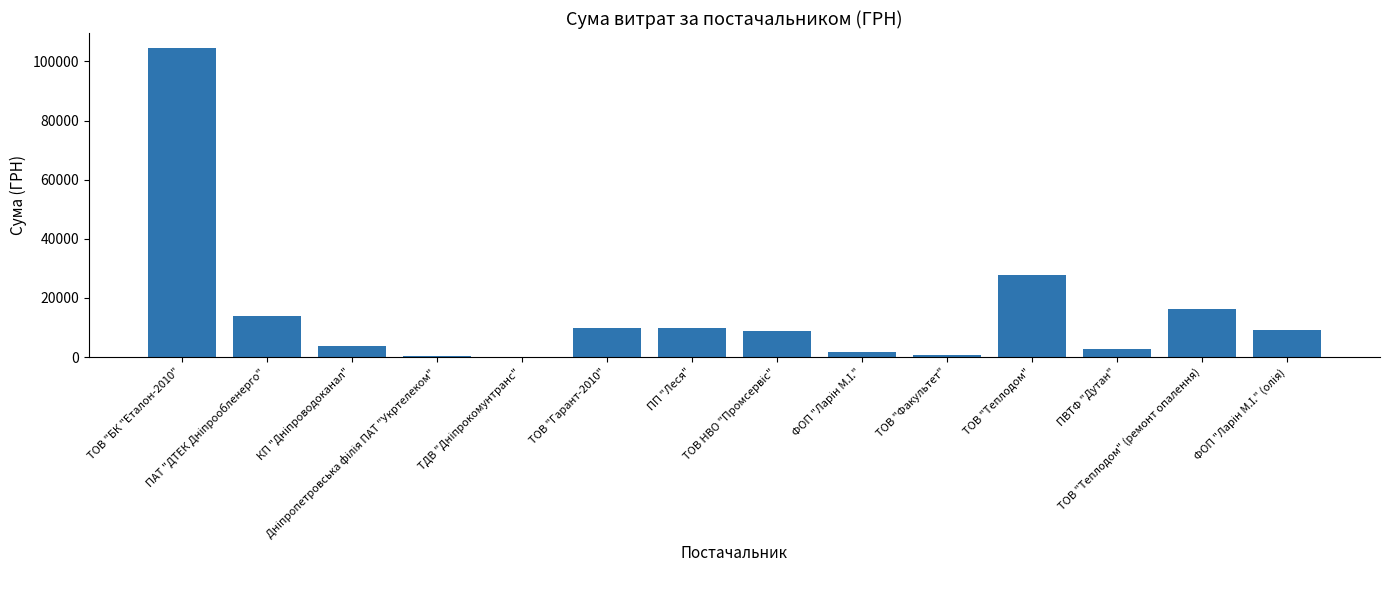

Where does the data first go above 9027?

ТОВ "БК "Еталон-2010"